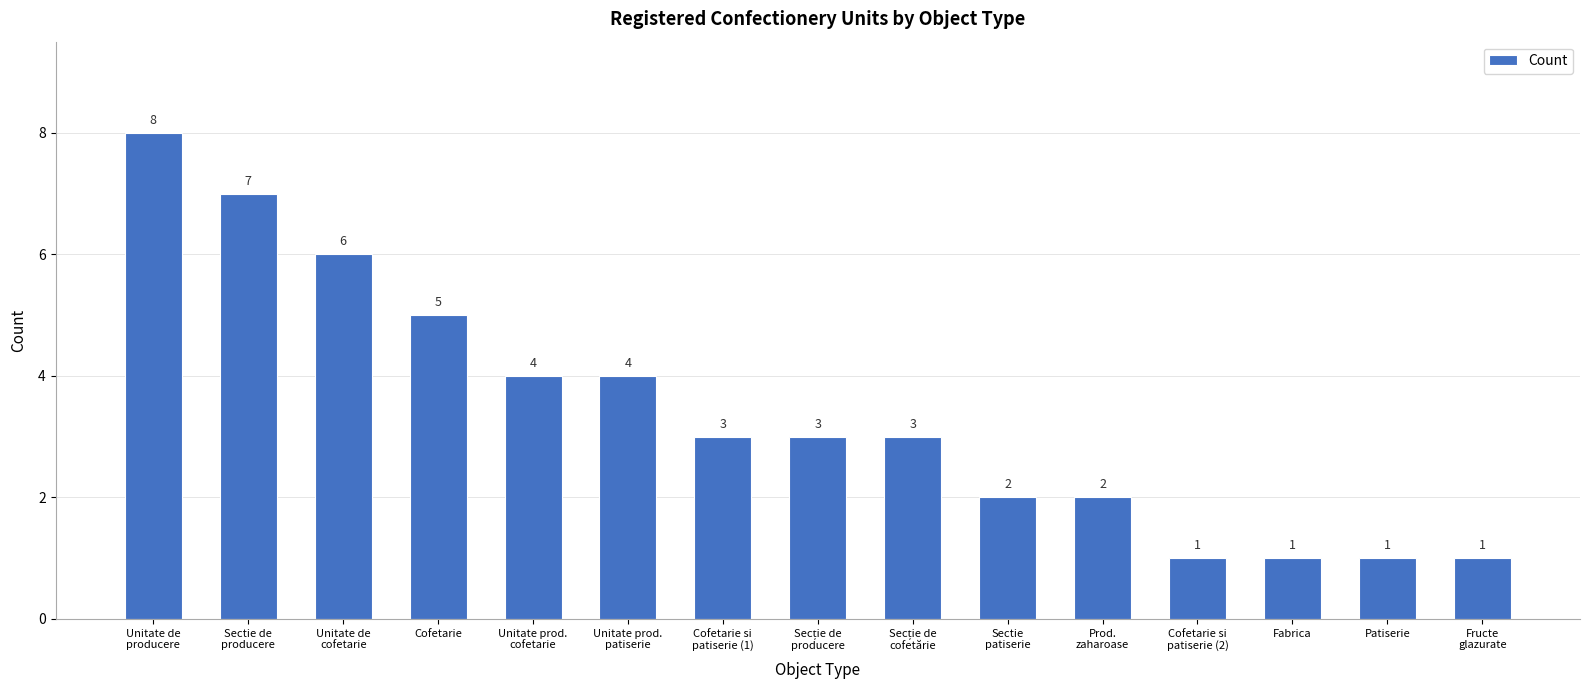

What is the average value?

3